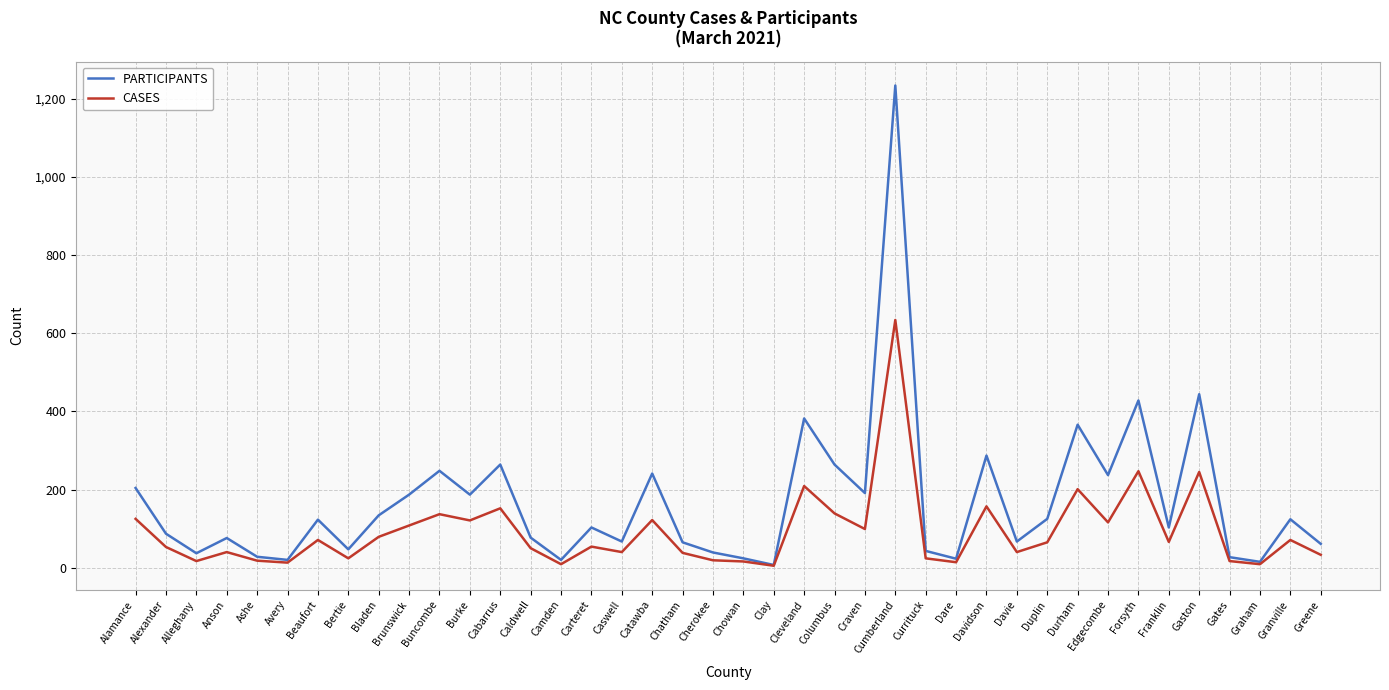

At which category does PARTICIPANTS reach its first local valley?

Alleghany